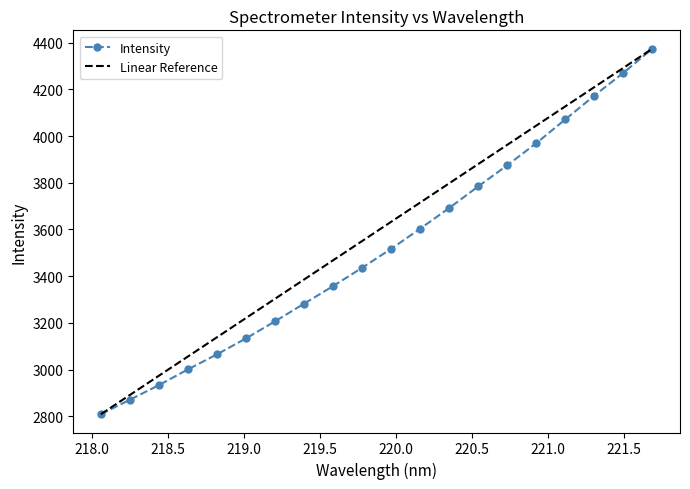

Reading left to right, extract all data points from this chart.

2809.6	2871.7	2934.1	3001.6	3065.9	3134.3	3207.3	3282.7	3358.1	3436.6	3517.7	3603.8	3692.3	3784.7	3875.1	3969.7	4071.3	4173.0	4270.5	4373.9